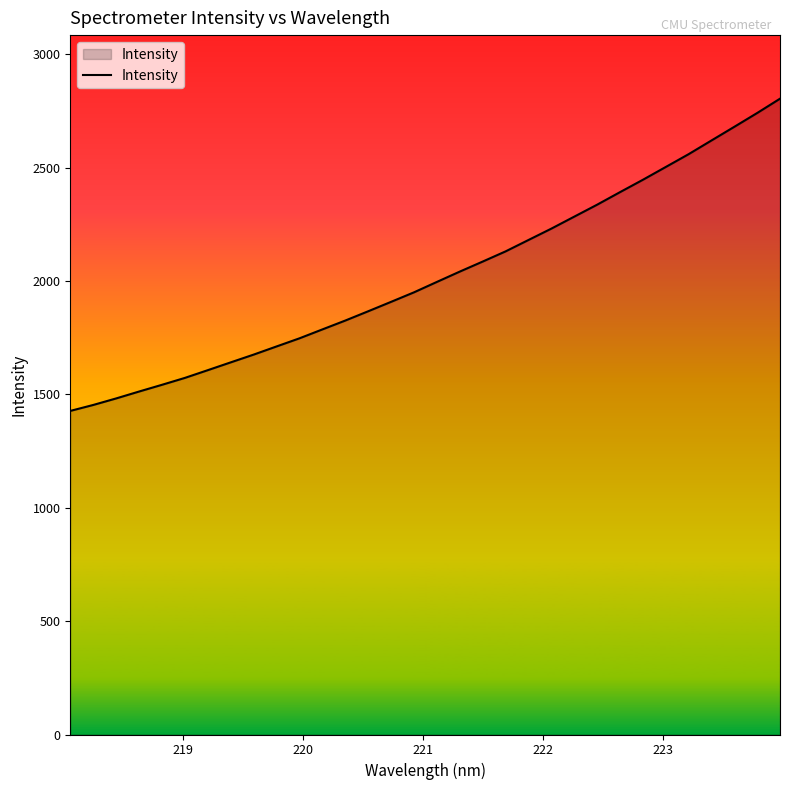

What is the maximum value shown in the chart?

2804.5